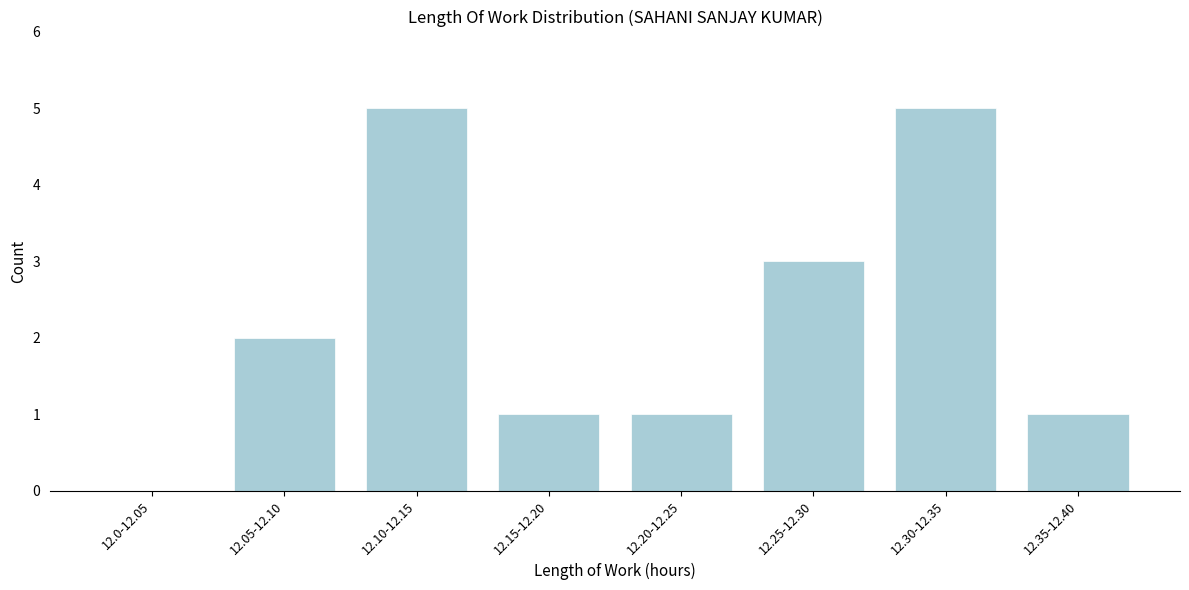

Reading left to right, transcribe all the data shown in this chart.

12.0-12.05=0	12.05-12.10=2	12.10-12.15=5	12.15-12.20=1	12.20-12.25=1	12.25-12.30=3	12.30-12.35=5	12.35-12.40=1